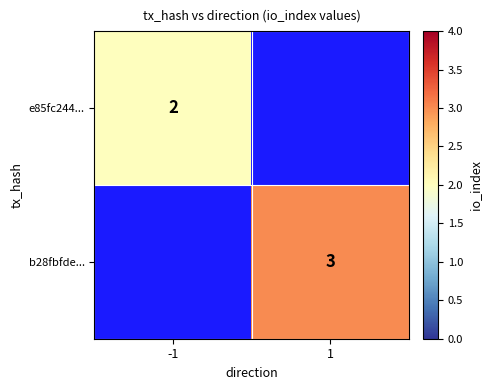

The value of e85fc244... at -1 is 2. True or false?

True